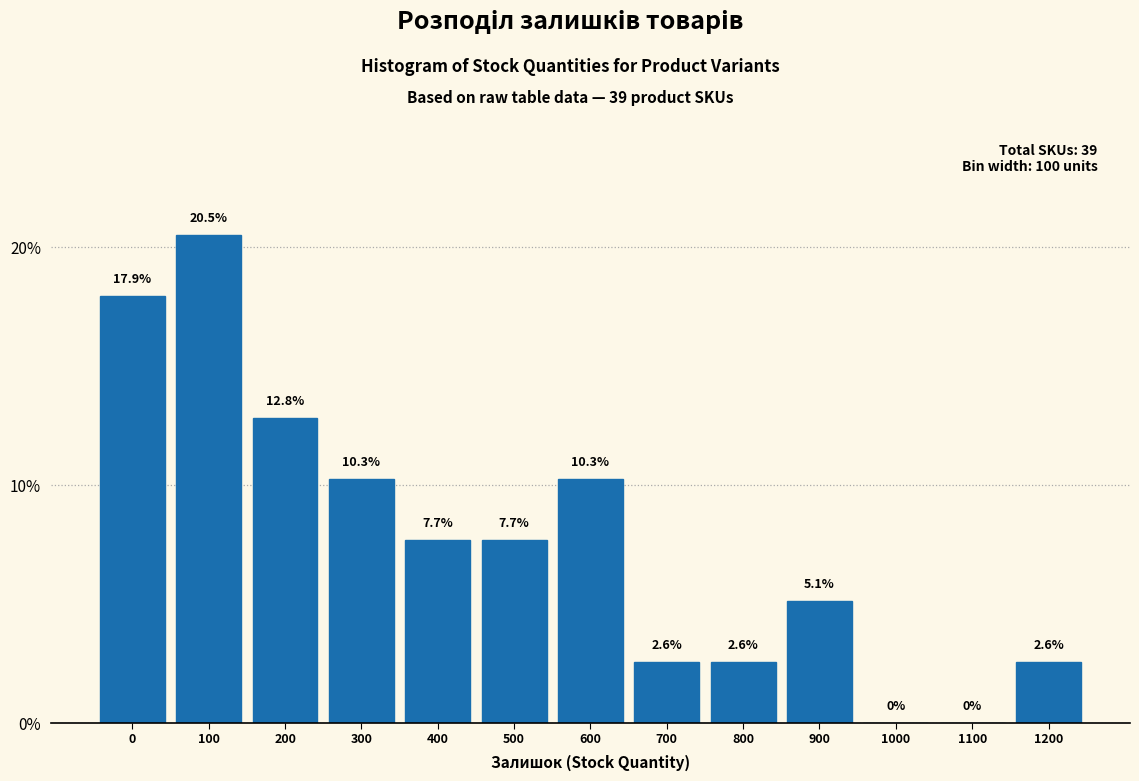

Reading left to right, extract all data points from this chart.

0=17.9	100=20.5	200=12.8	300=10.3	400=7.7	500=7.7	600=10.3	700=2.6	800=2.6	900=5.1	1000=0.0	1100=0.0	1200=2.6